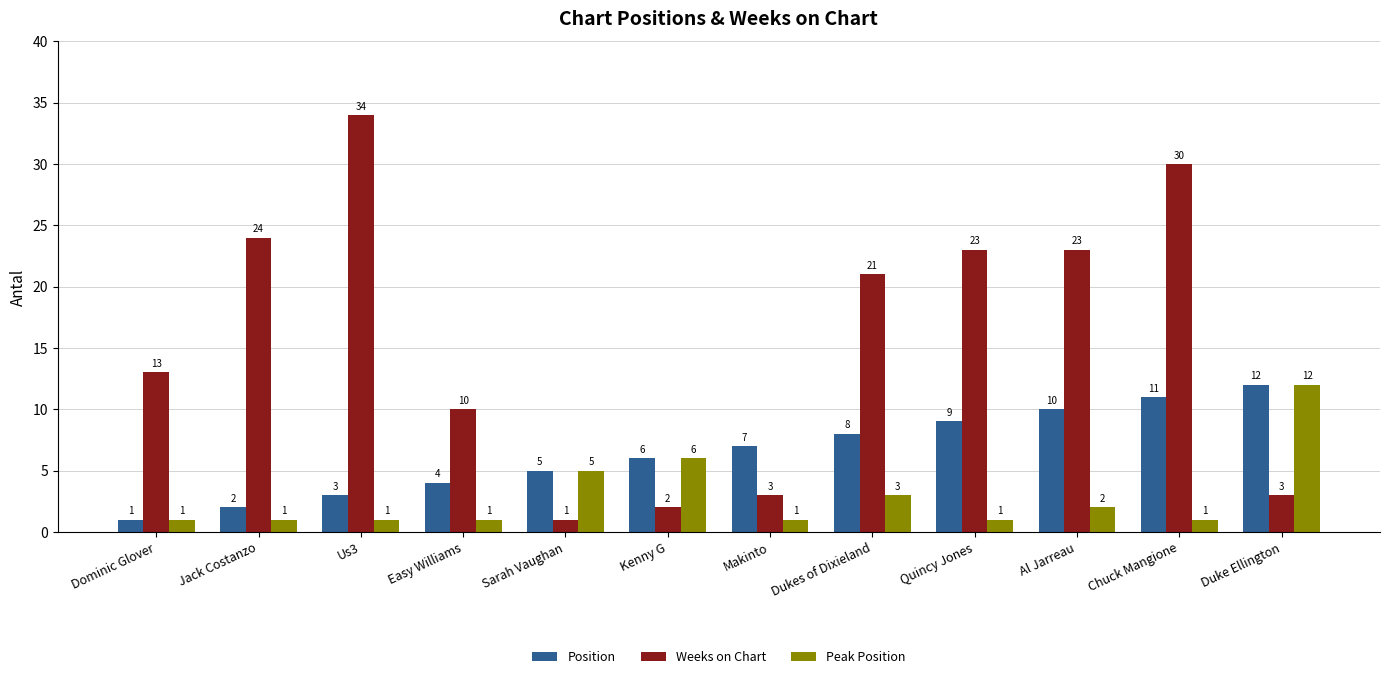

What is the label of the 8th bar from the left?

Dukes of Dixieland